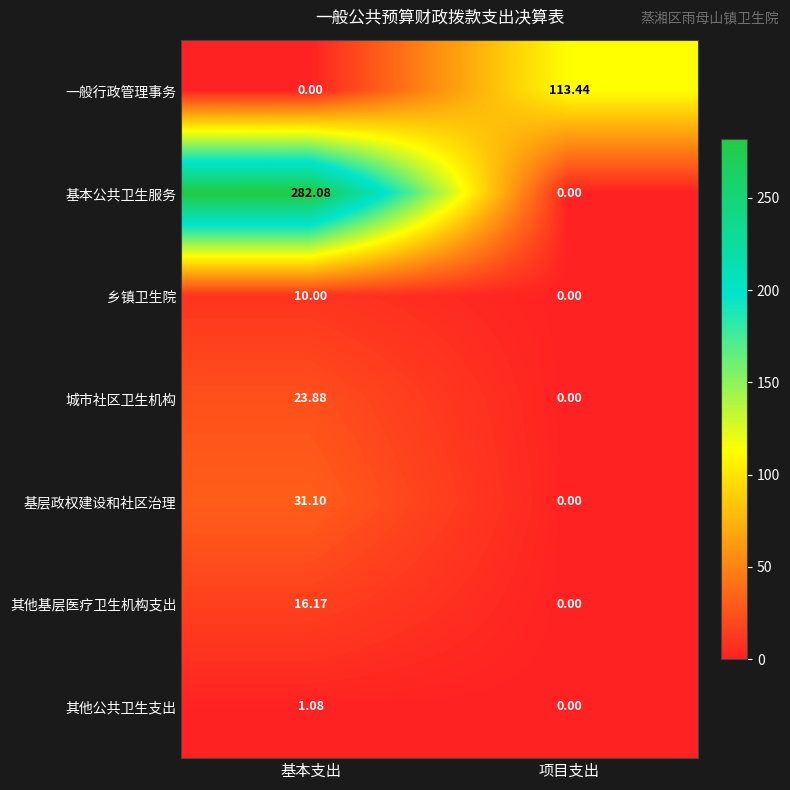

At which label is 基层政权建设和社区治理 closest to 15?

项目支出